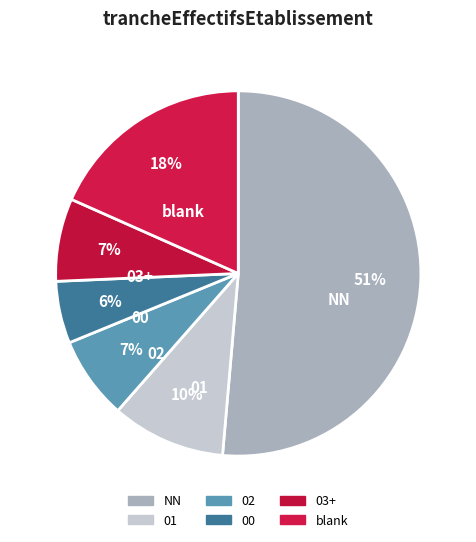

Approximately how many times larger is the value at 03+ compared to blank?

0.4